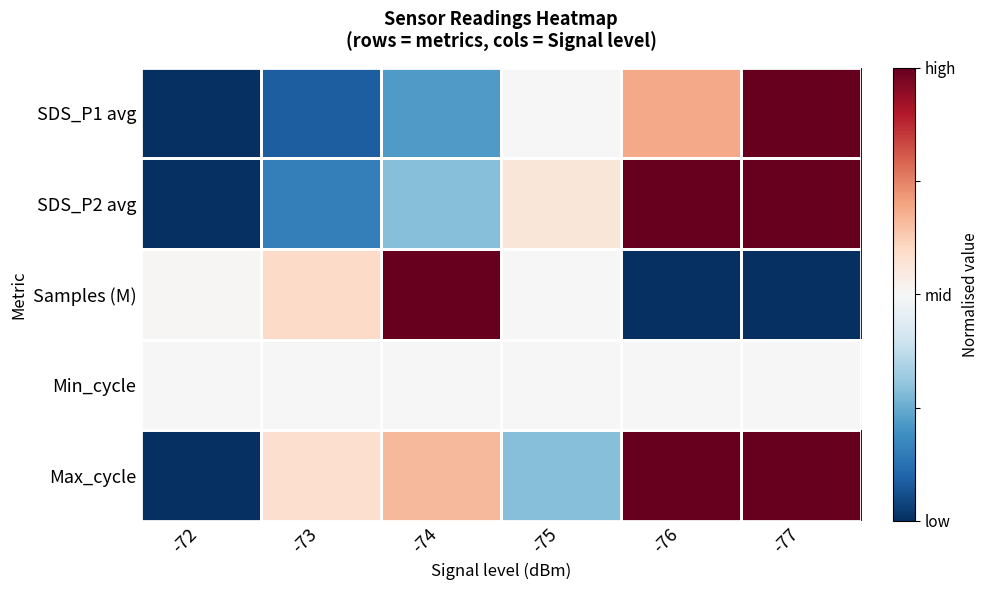

What is the total value across all series at -72?

1.0